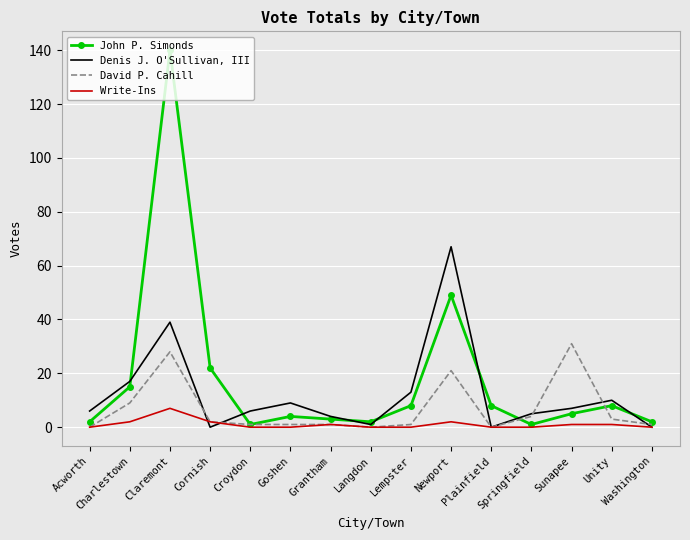

What is the difference between the maximum and minimum values in the David P. Cahill series?

31